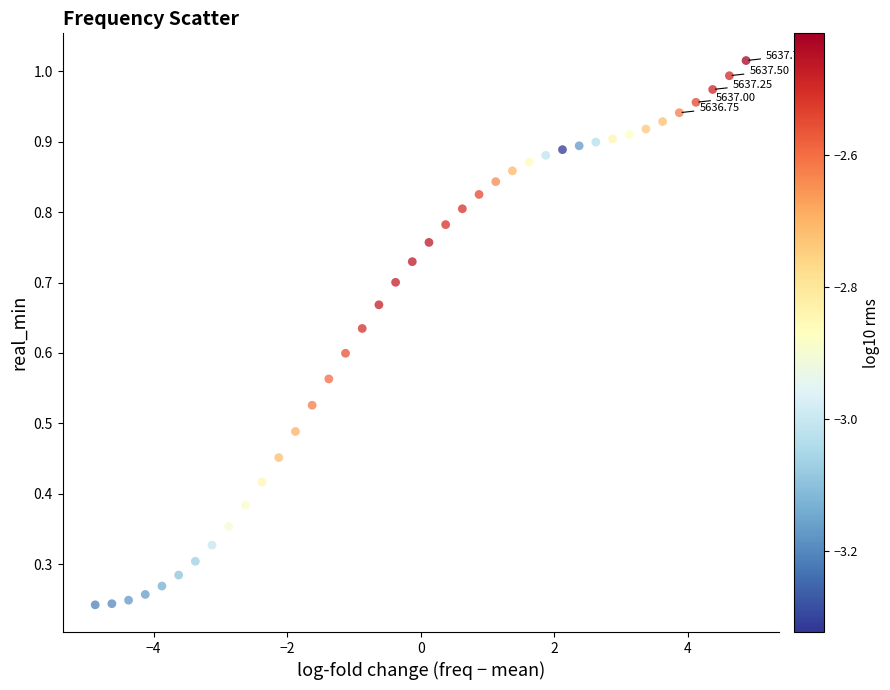

What is the range of X values (max minus min)?

9.8